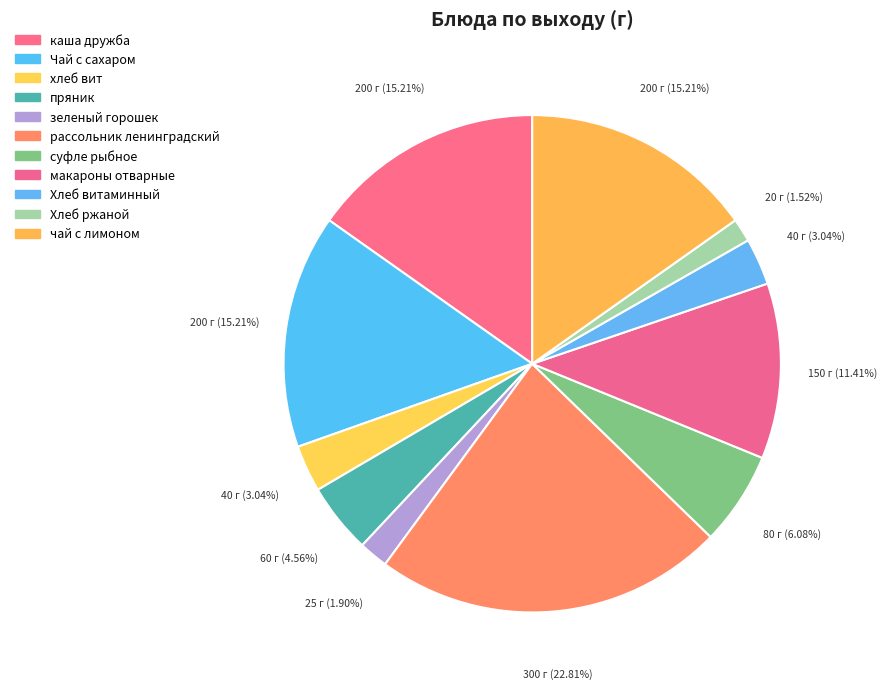

How many slices are in this pie chart?

11